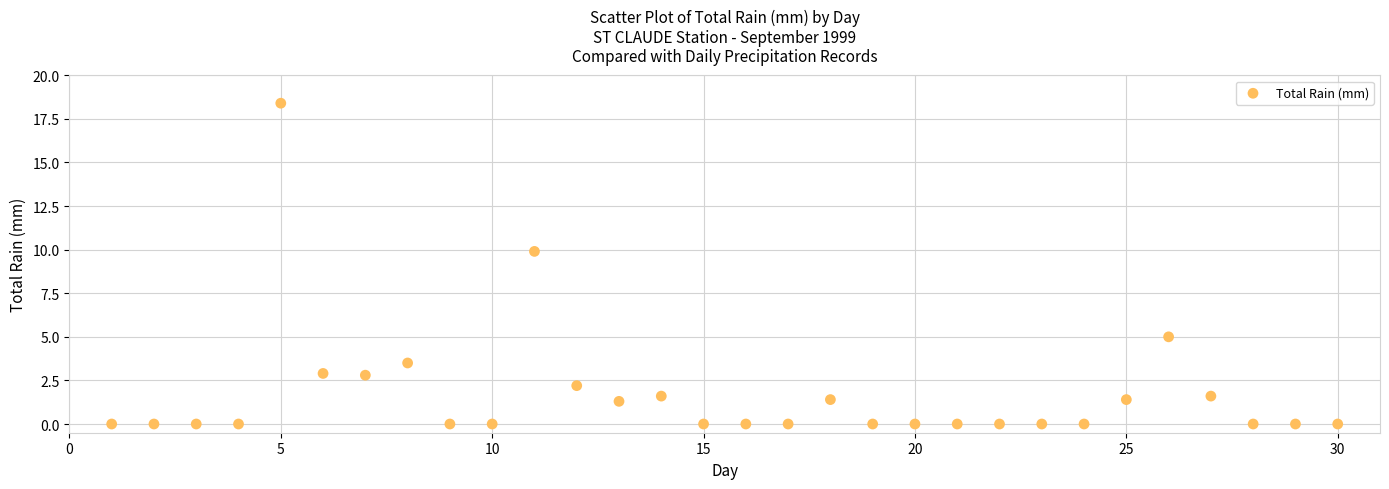

What Y value in the scatter plot is closest to 9?

9.9